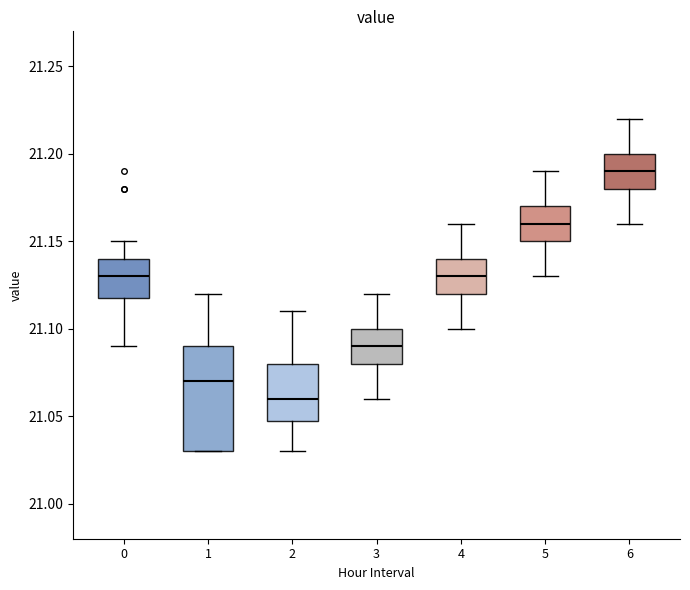

Where is the upper edge of the box at x = 4 on the y-axis? The values are not printed on the chart, so give them approximately, as read against the axis.

21.14